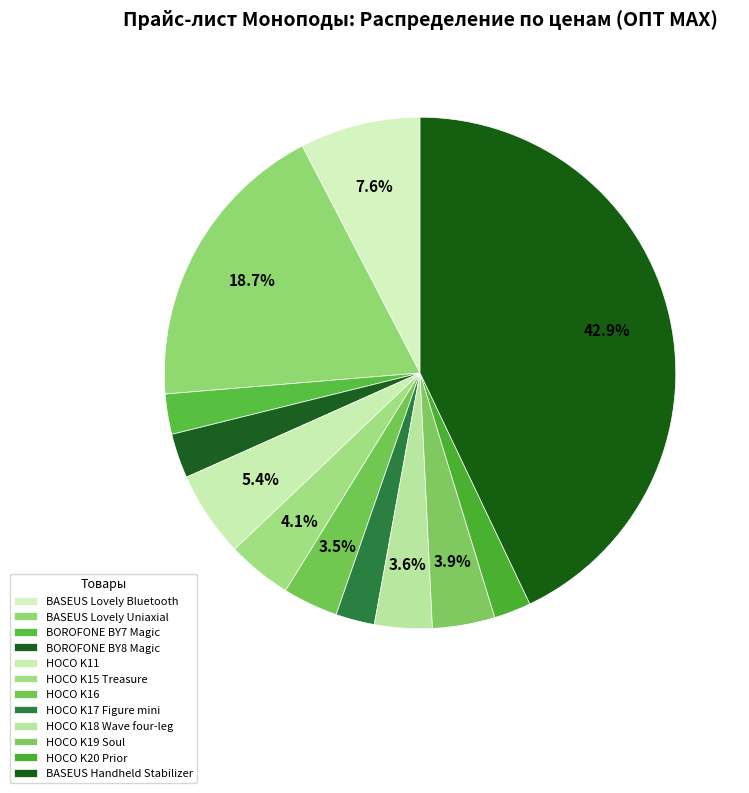

Count the number of slices in the pie.

12